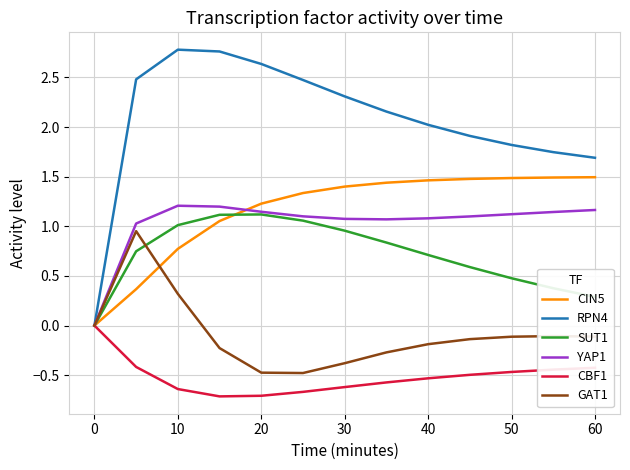

Which series has the largest range (max minus min)?

RPN4